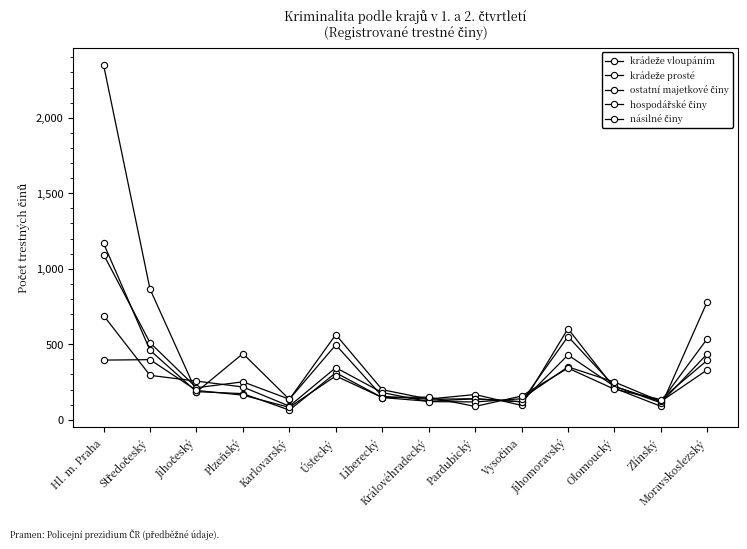

Where does the krádeže prosté series first go above 221?

Hl. m. Praha